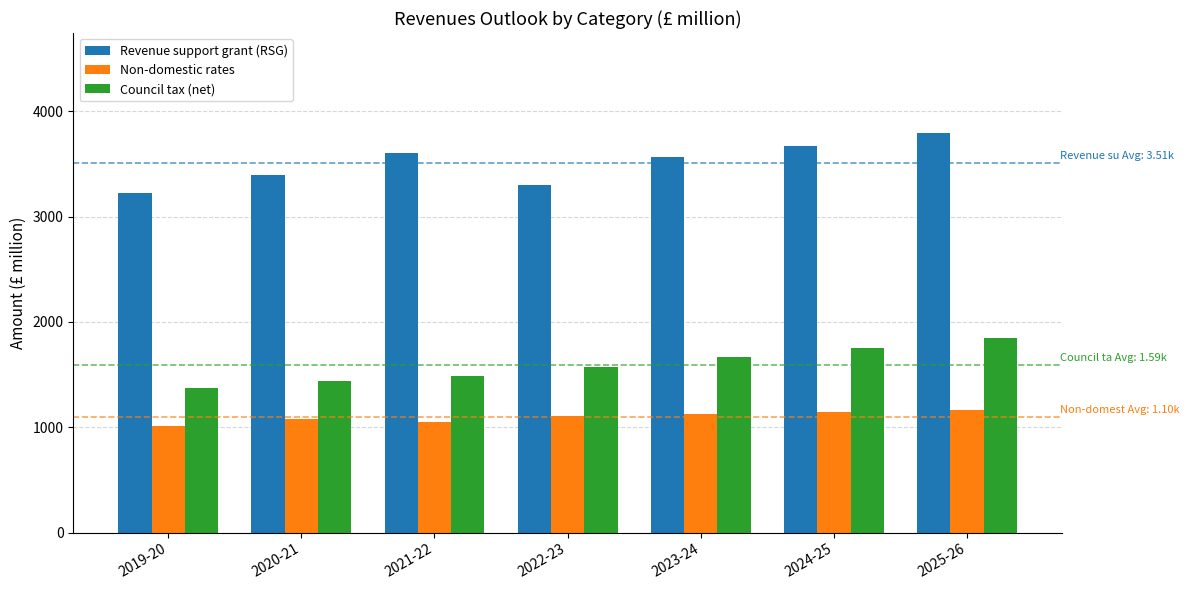

List the series in order of their overall mean, highest first.

Revenue support grant (RSG), Council tax (net), Non-domestic rates